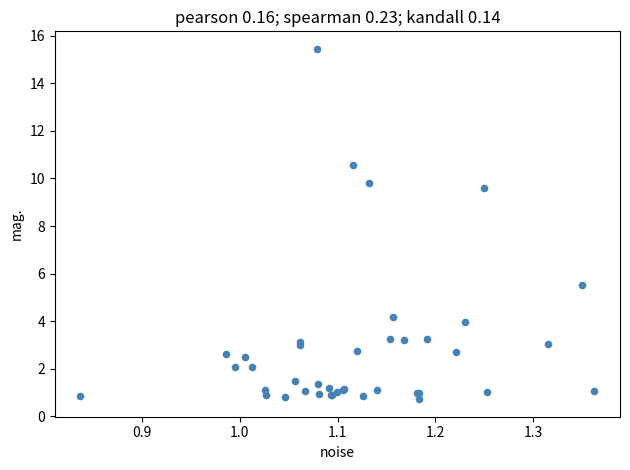

What Y value in the scatter plot is closest to 8?

9.6